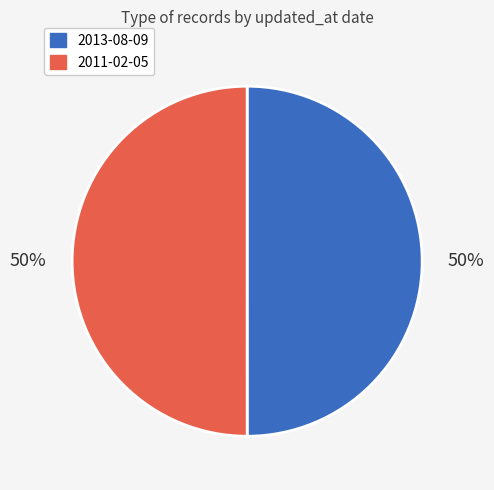

Approximately how many times larger is the value at 2011-02-05 compared to 2013-08-09?

1.0